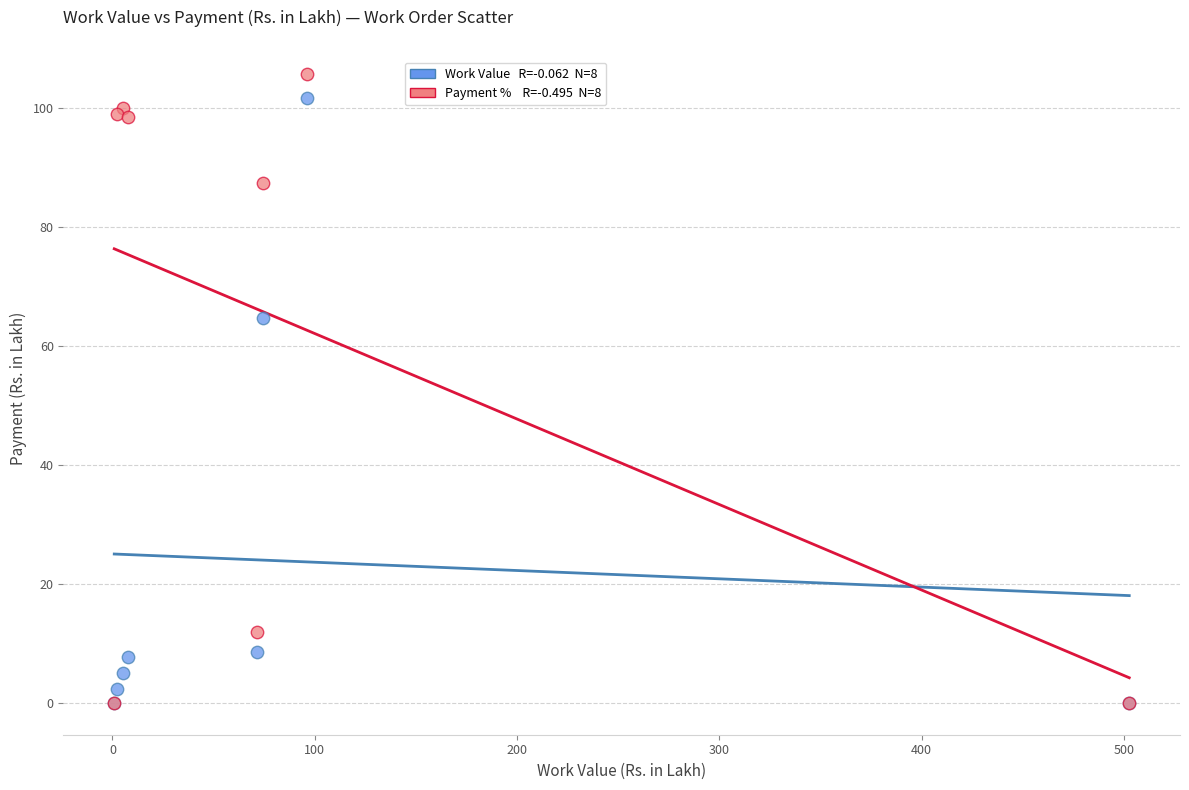

Across all series, what Y value is closest to 52?

64.8